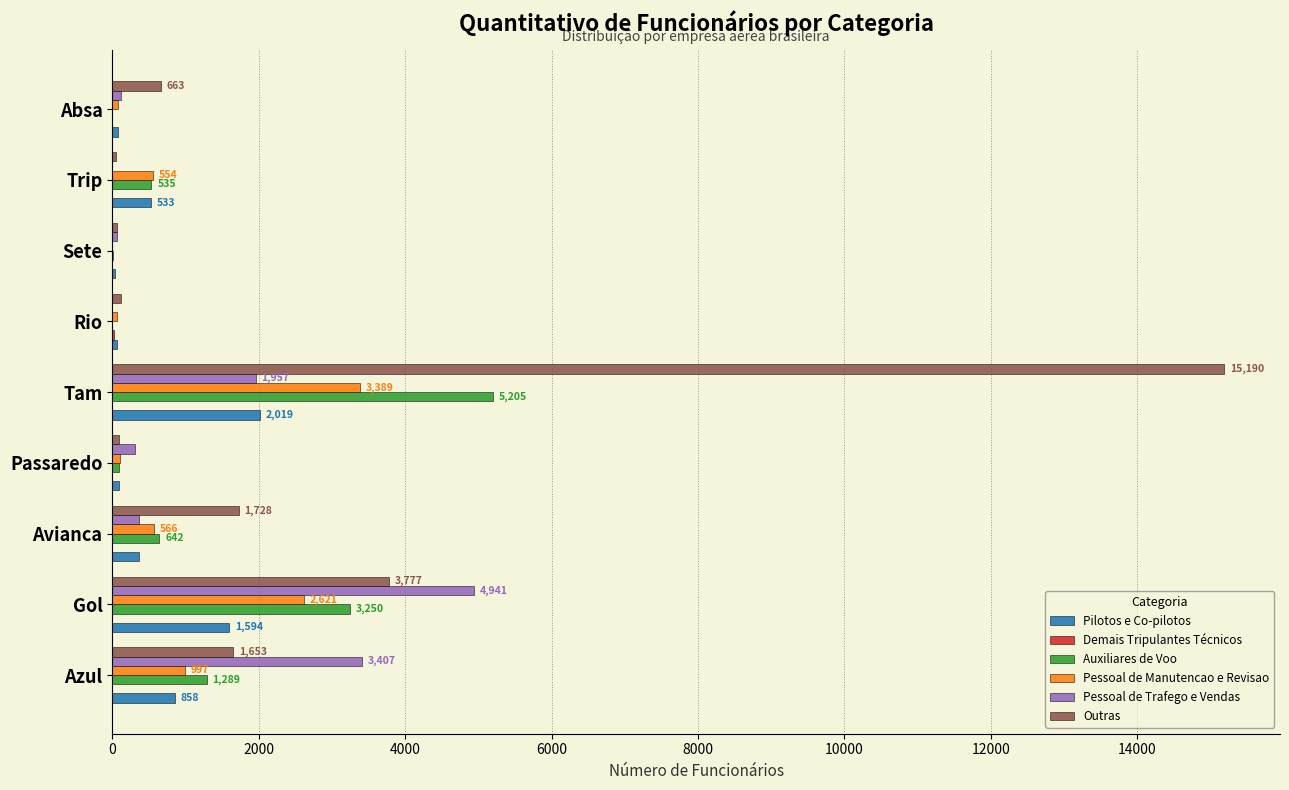

What is the greatest value displayed?

15190